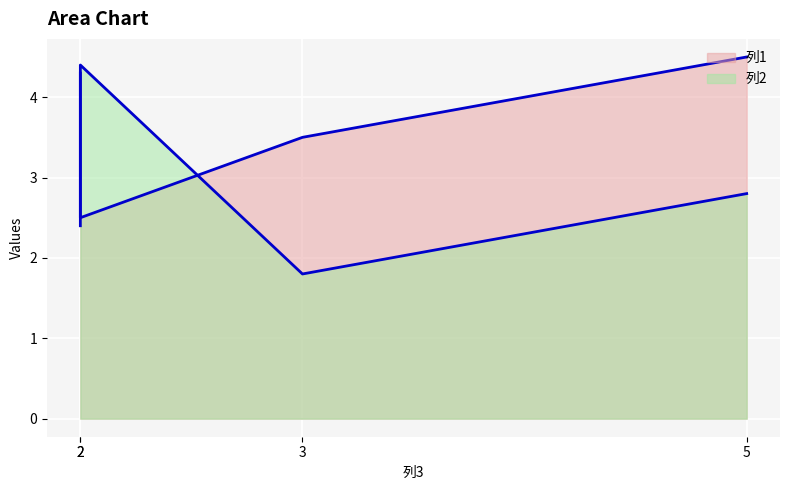

Which series has the largest total across all categories?

列1